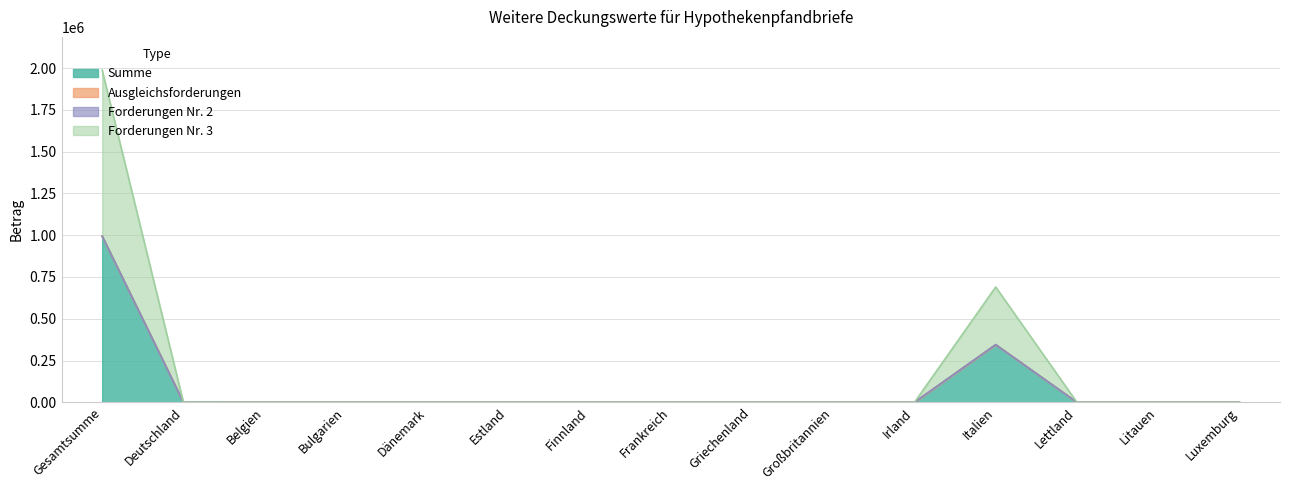

True or false: Summe has a value of -570519.3 at Lettland.

False